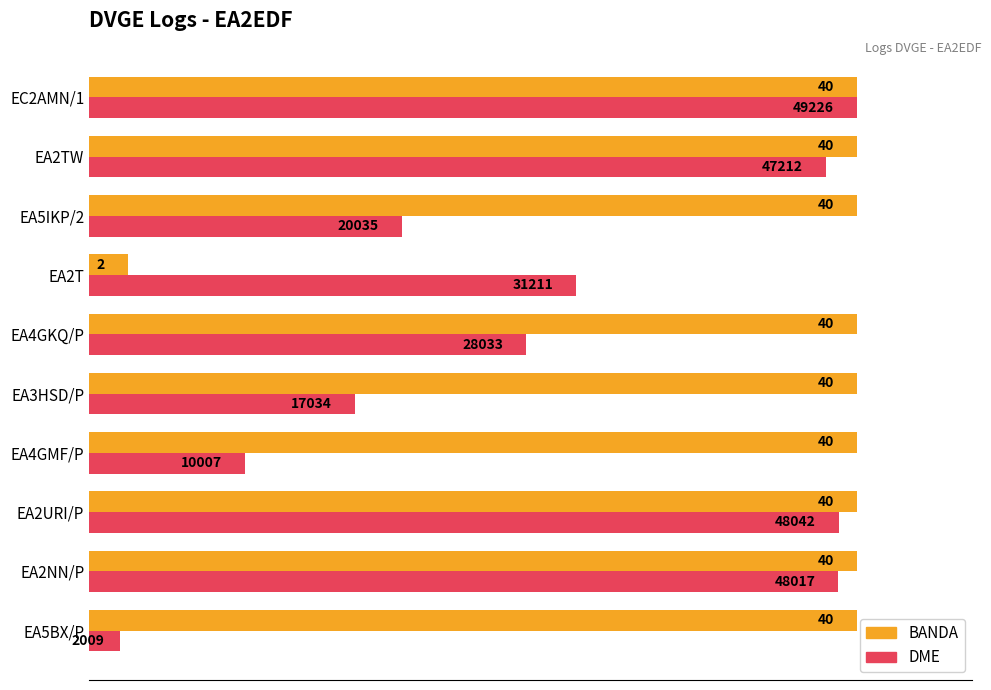

How many data points does each series have?

10